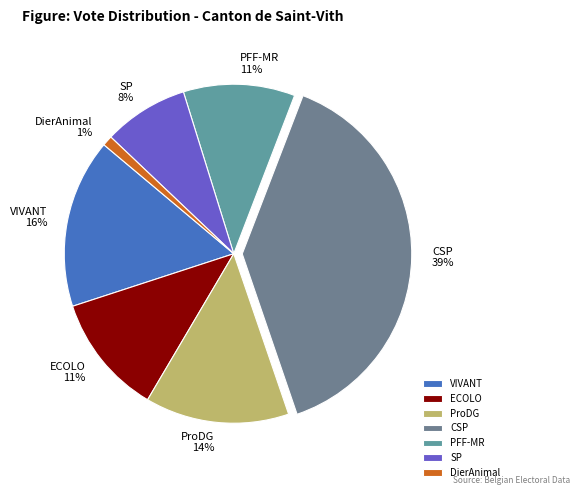

Which has a higher value, SP or VIVANT?

VIVANT